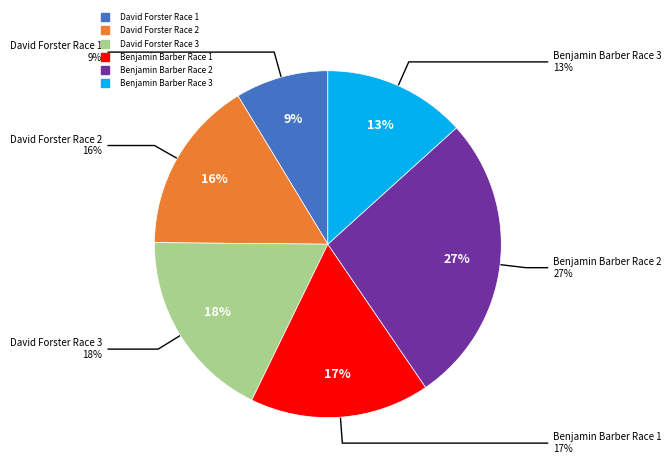

Is it true that David Forster Race 1 is 1% of the pie?

False